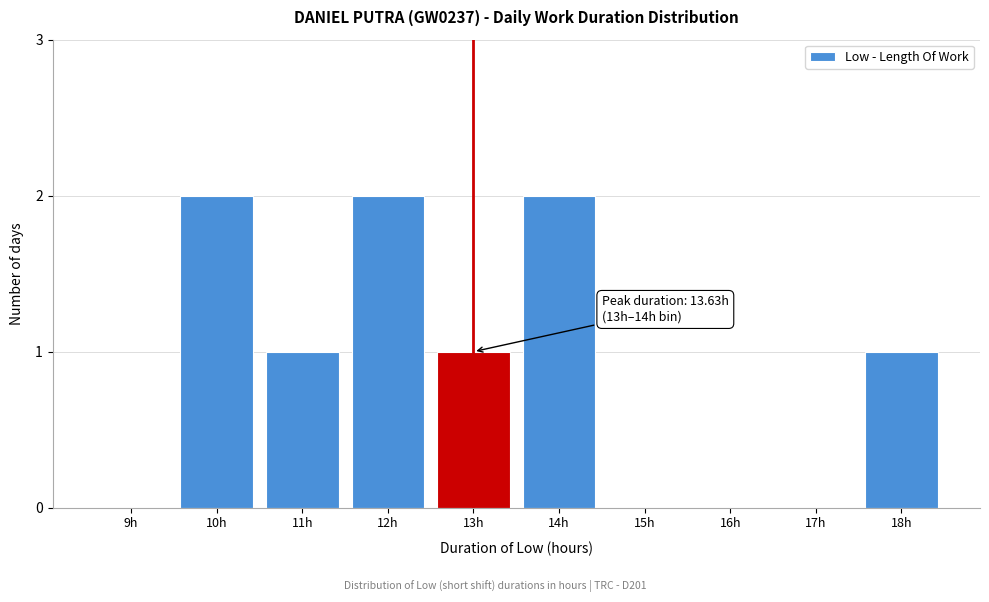

Reading left to right, transcribe all the data shown in this chart.

9h=0	10h=2	11h=1	12h=2	13h=1	14h=2	15h=0	16h=0	17h=0	18h=1